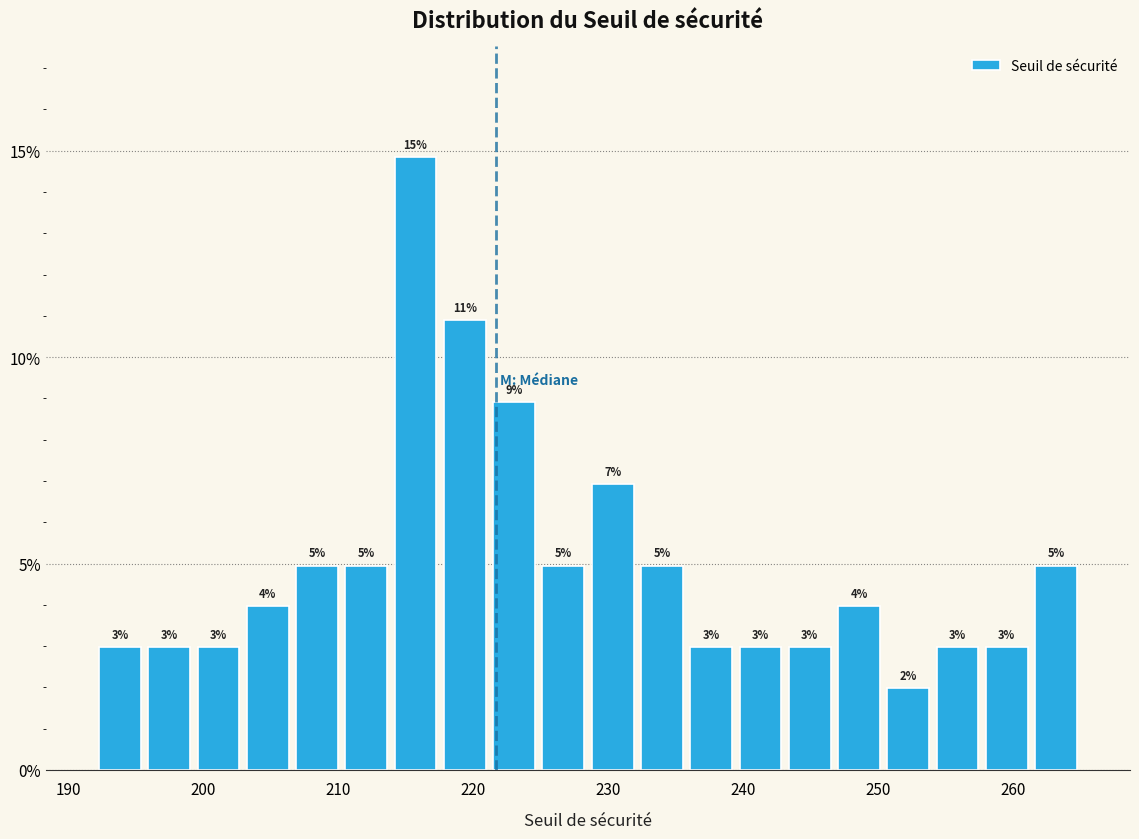

Read against the x-axis, roughly where is the centre of the tallest bar?

216